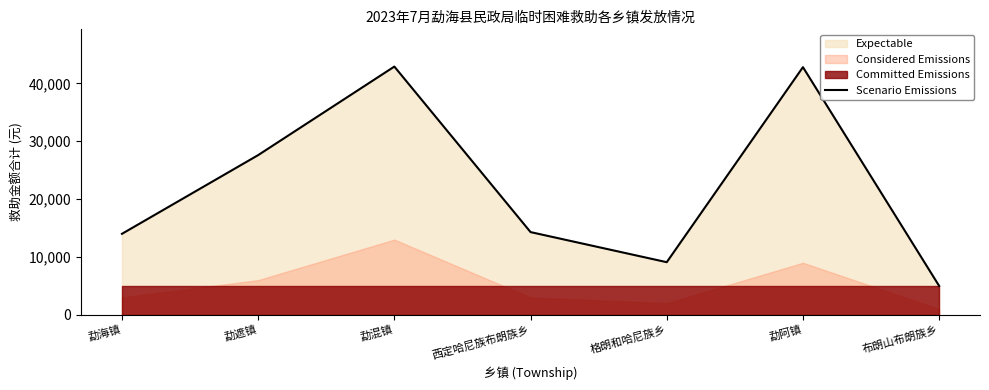

What is the change in value from 西定哈尼族布朗族乡 to 布朗山布朗族乡?

-9300